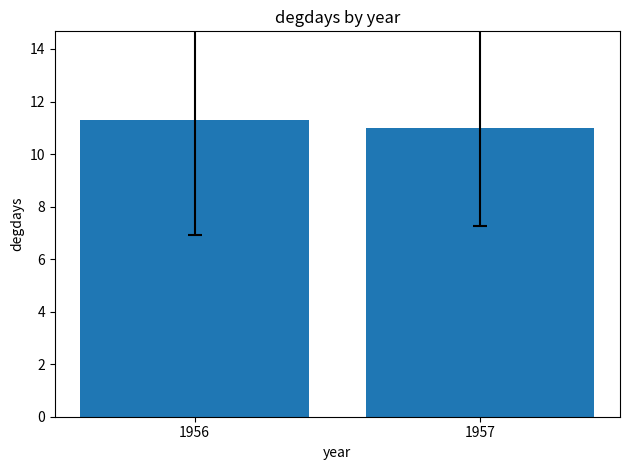

Rank the categories by value from highest to lowest.

1956, 1957